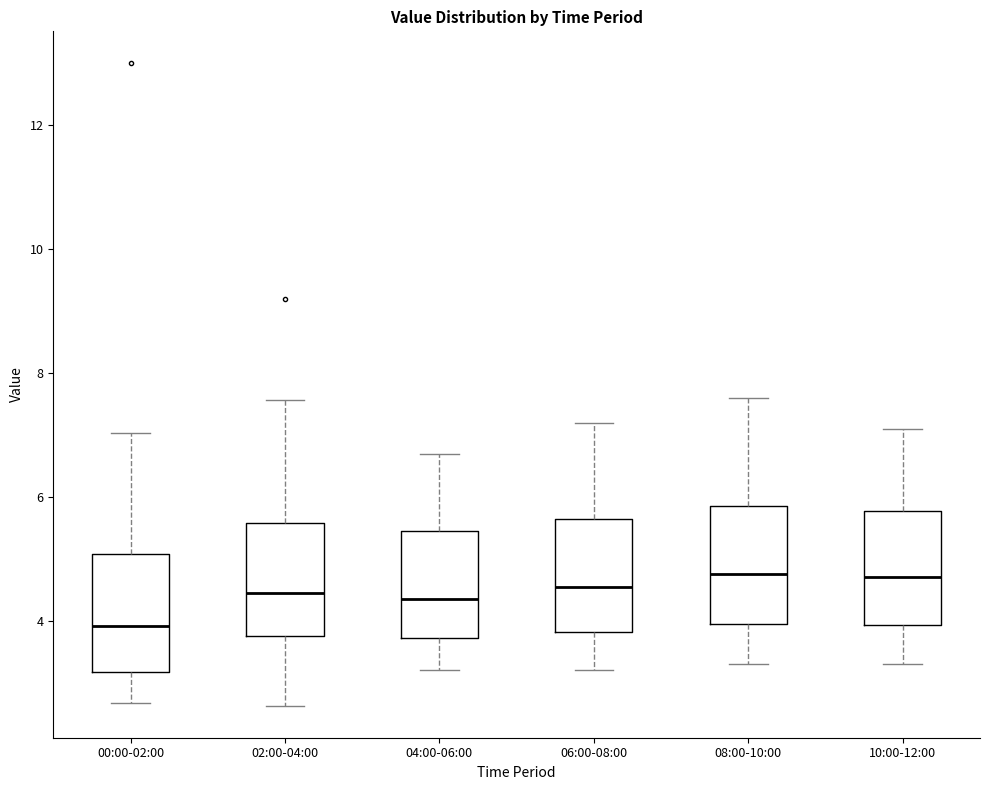

Where is the lower edge of the box for 08:00-10:00 on the y-axis? The values are not printed on the chart, so give them approximately, as read against the axis.

4.0